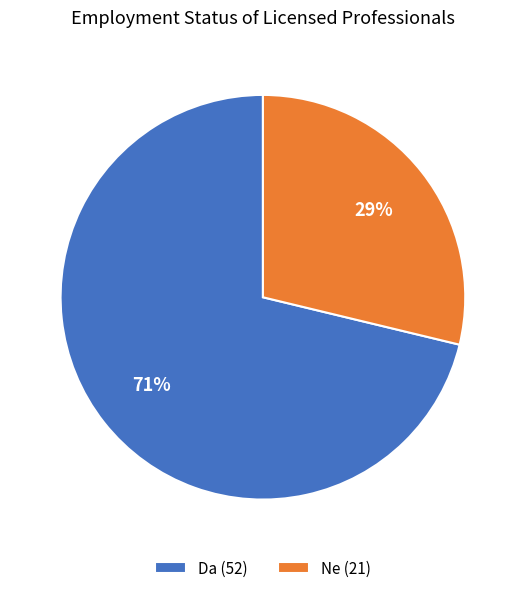

Is the sum of Ne (21) and Da (52) greater than half?

Yes